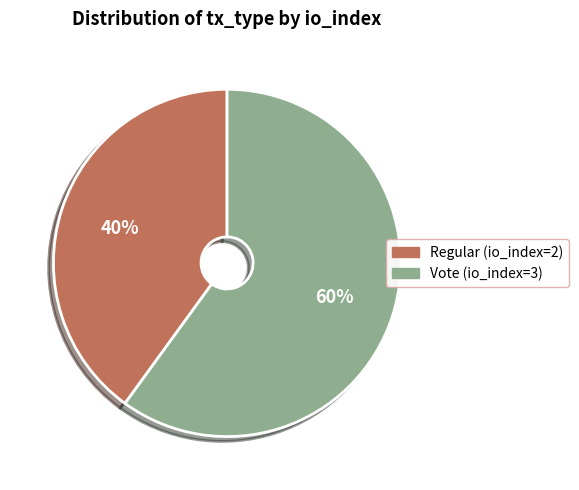

Count the number of slices in the pie.

2